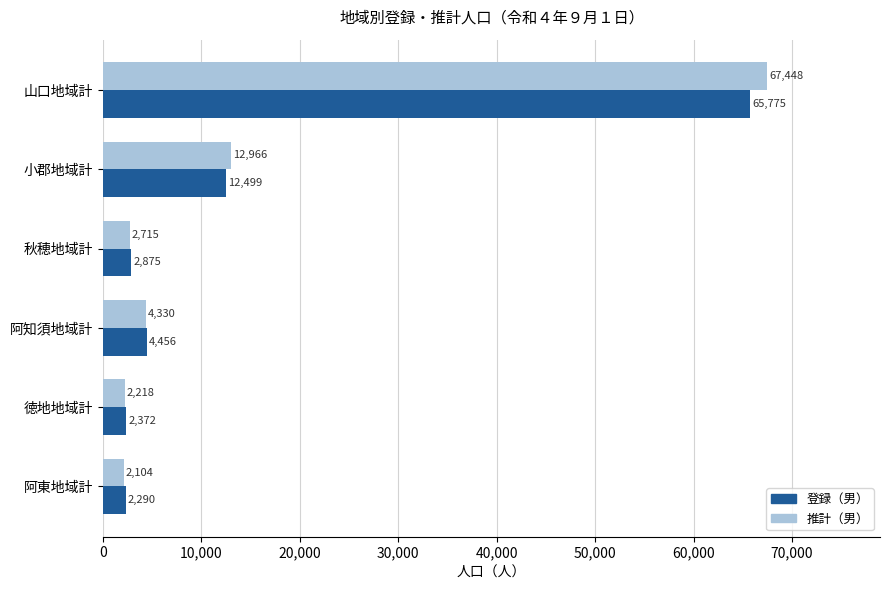

True or false: 推計（男） has a value of 1504 at 阿知須地域計.

False